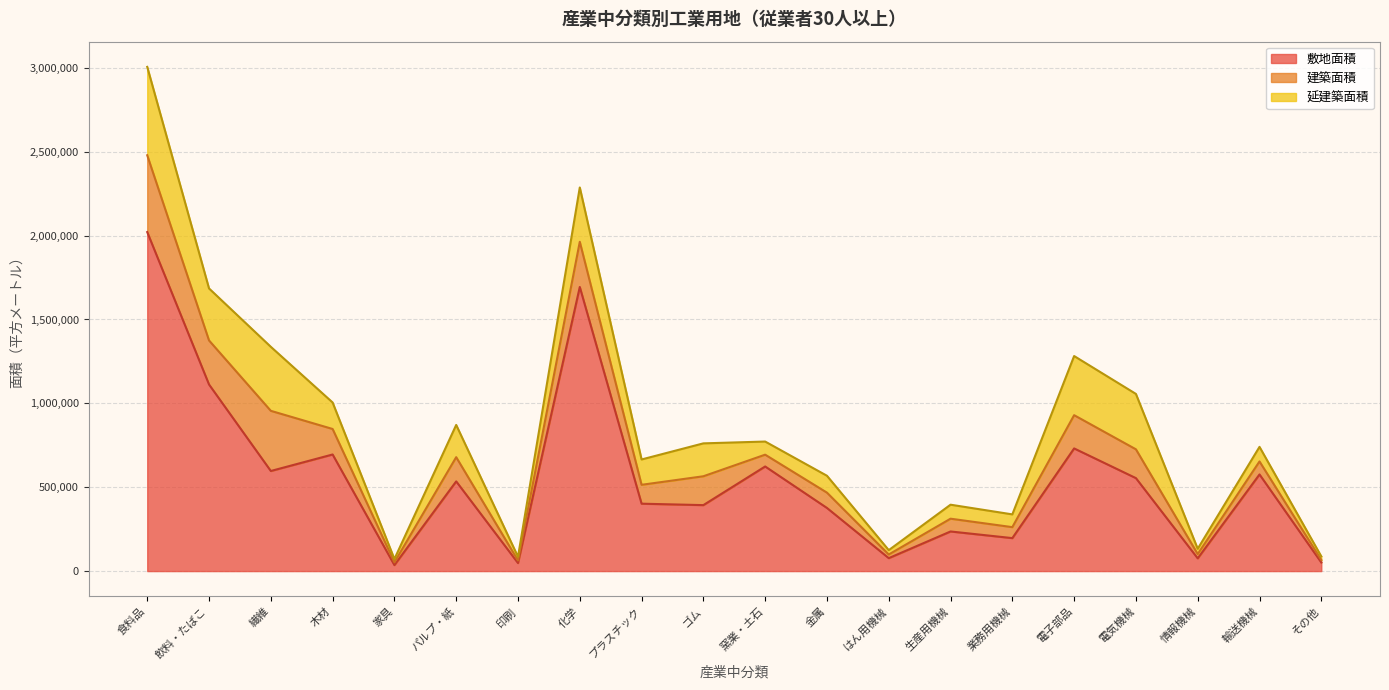

True or false: 建築面積 and 延建築面積 intersect in this chart.

False